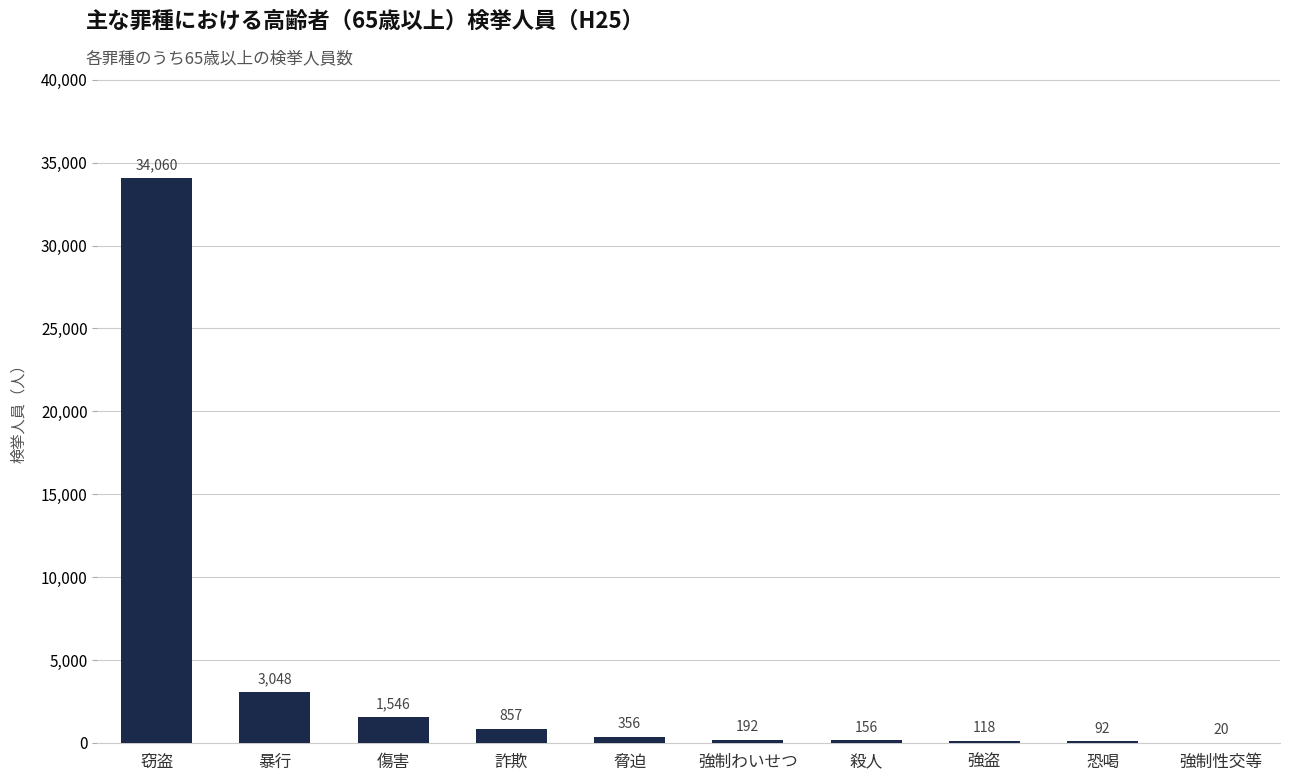

True or false: the data shows 857 at 詐欺.

True